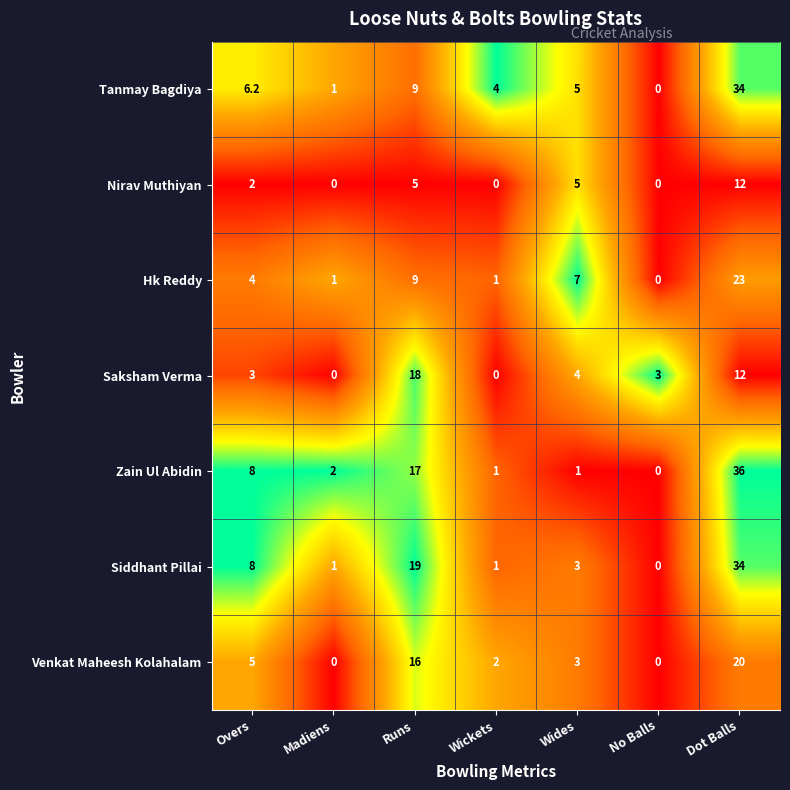

The Nirav Muthiyan series shows 3.0 at Runs. True or false?

False